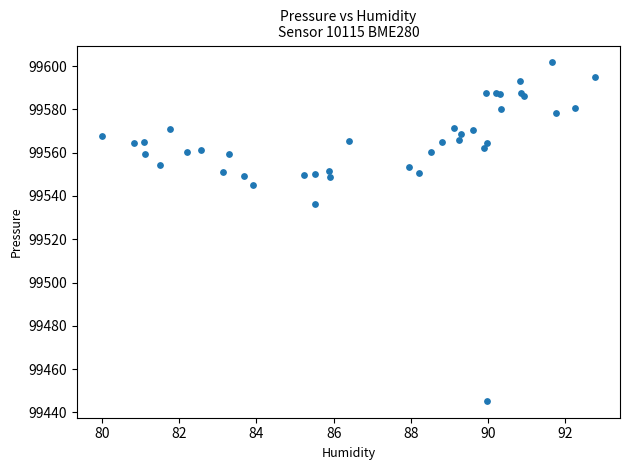

What Y value in the scatter plot is closest to 99523?

99536.5